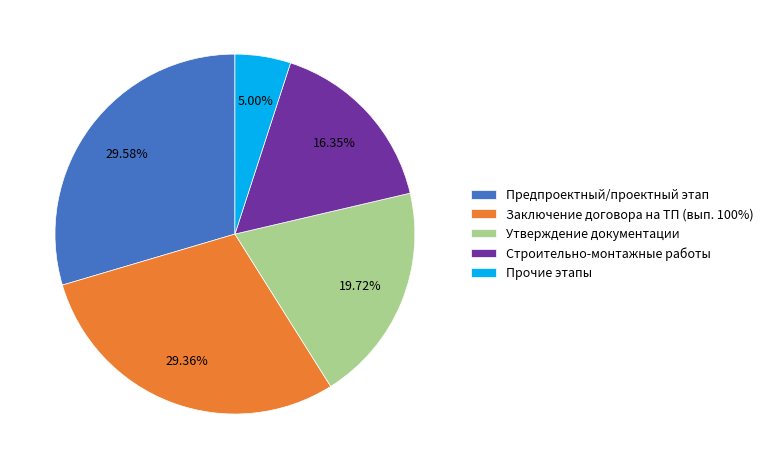

Is the sum of Заключение договора на ТП (вып. 100%) and Строительно-монтажные работы greater than half?

No